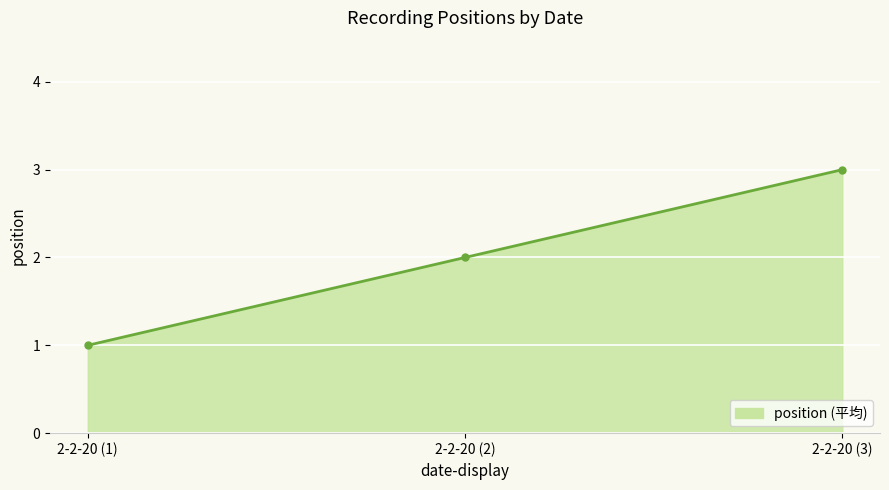

Is it true that the value at 2-2-20 (3) is 3?

True